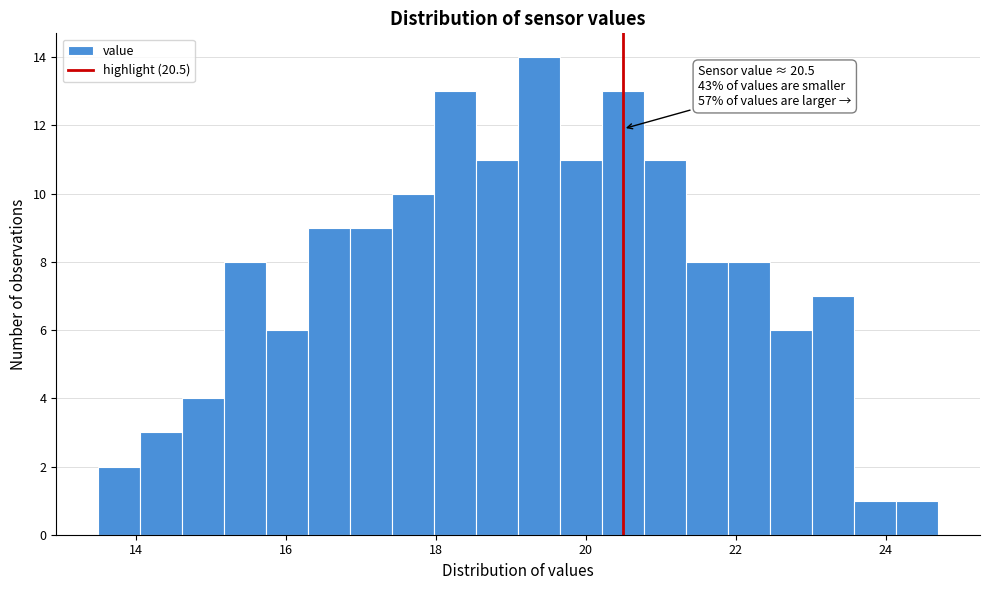

Read against the x-axis, roughly where is the centre of the tallest bar?

19.4